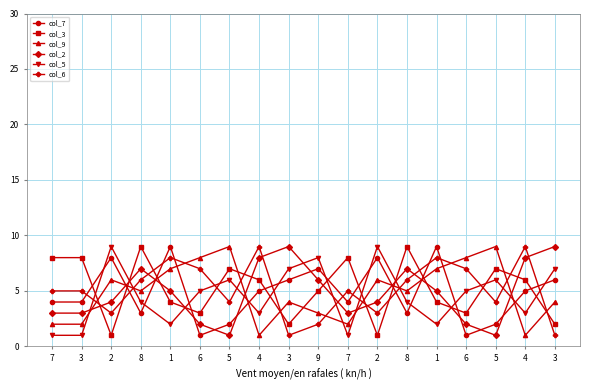

The col_7 series shows 3 at 5. True or false?

False